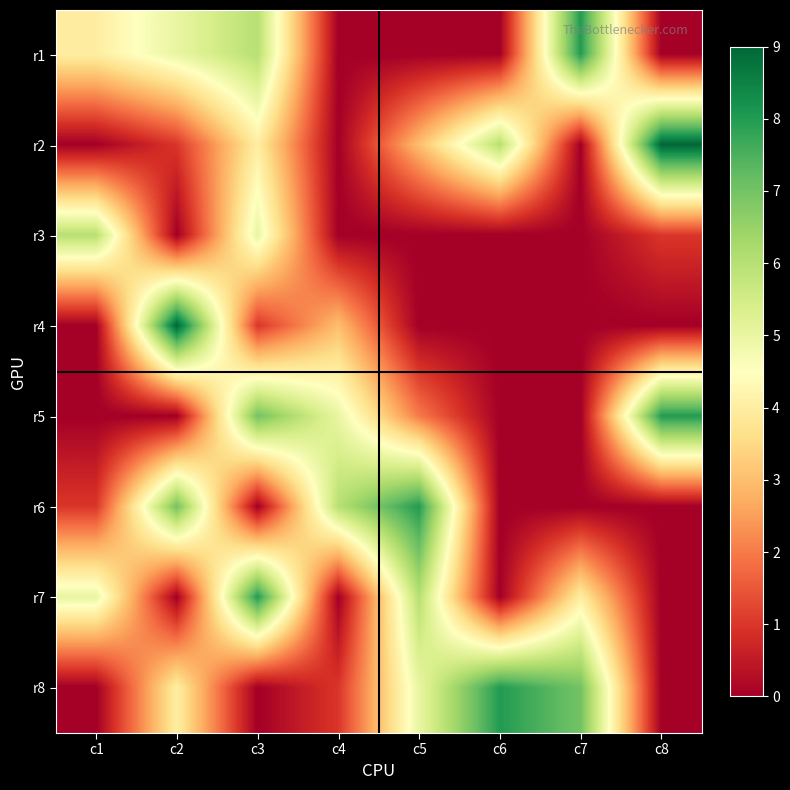

How many data points does each series have?

8